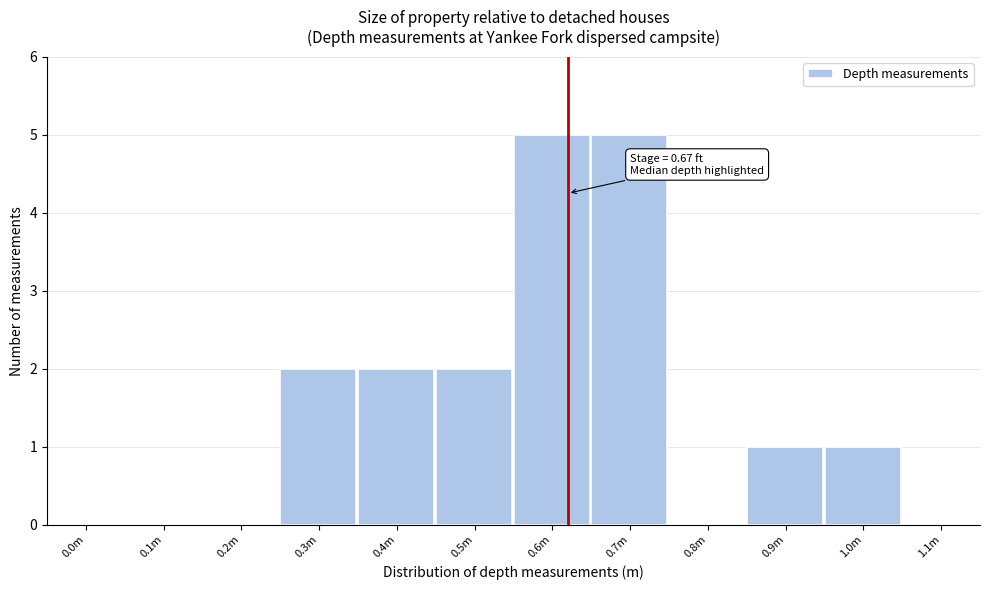

Reading left to right, extract all data points from this chart.

0.0m=0	0.1m=0	0.2m=0	0.3m=2	0.4m=2	0.5m=2	0.6m=5	0.7m=5	0.8m=0	0.9m=1	1.0m=1	1.1m=0